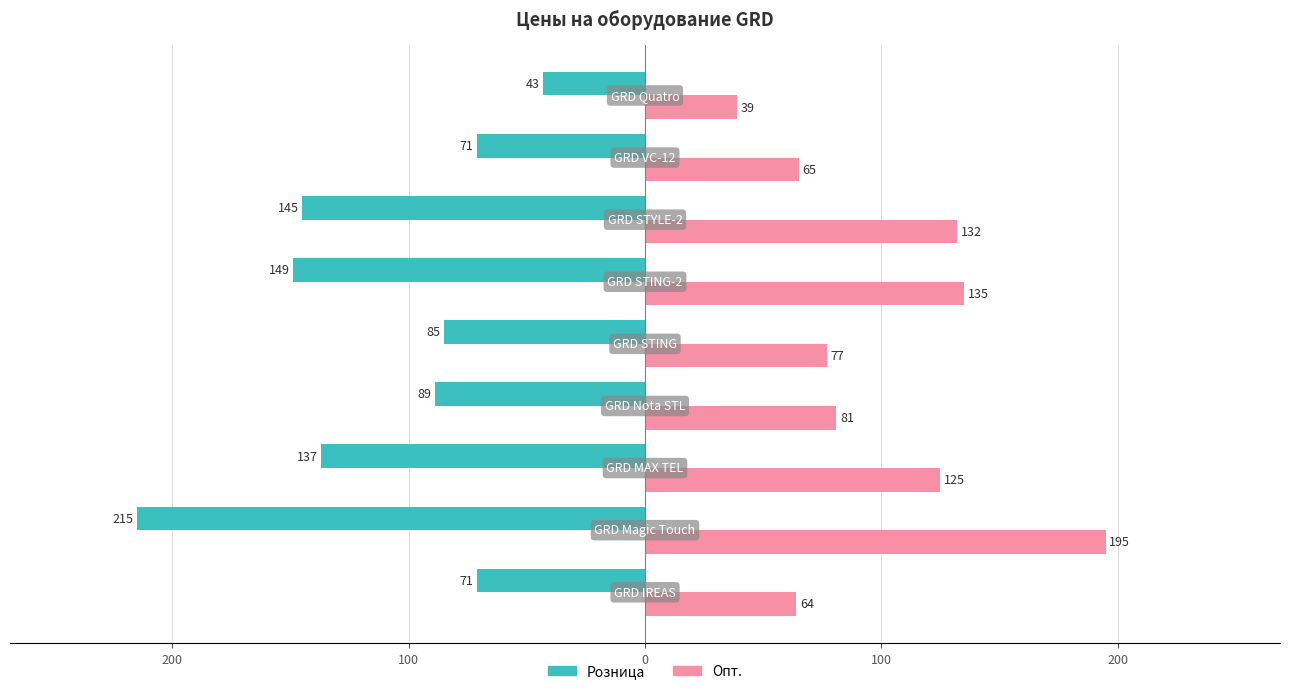

What are all the series names shown in the legend?

Розница, Опт.